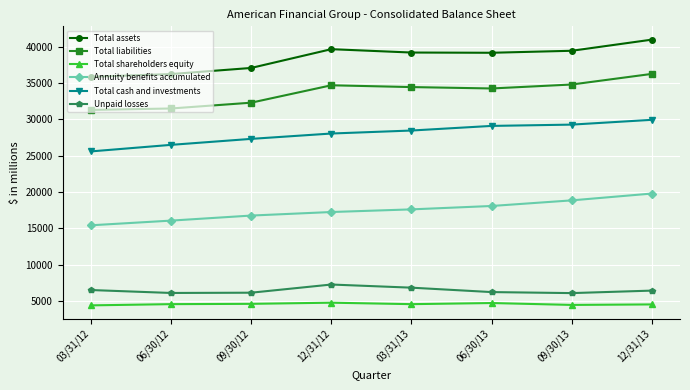

What are all the series names shown in the legend?

Total assets, Total liabilities, Total shareholders equity, Annuity benefits accumulated, Total cash and investments, Unpaid losses